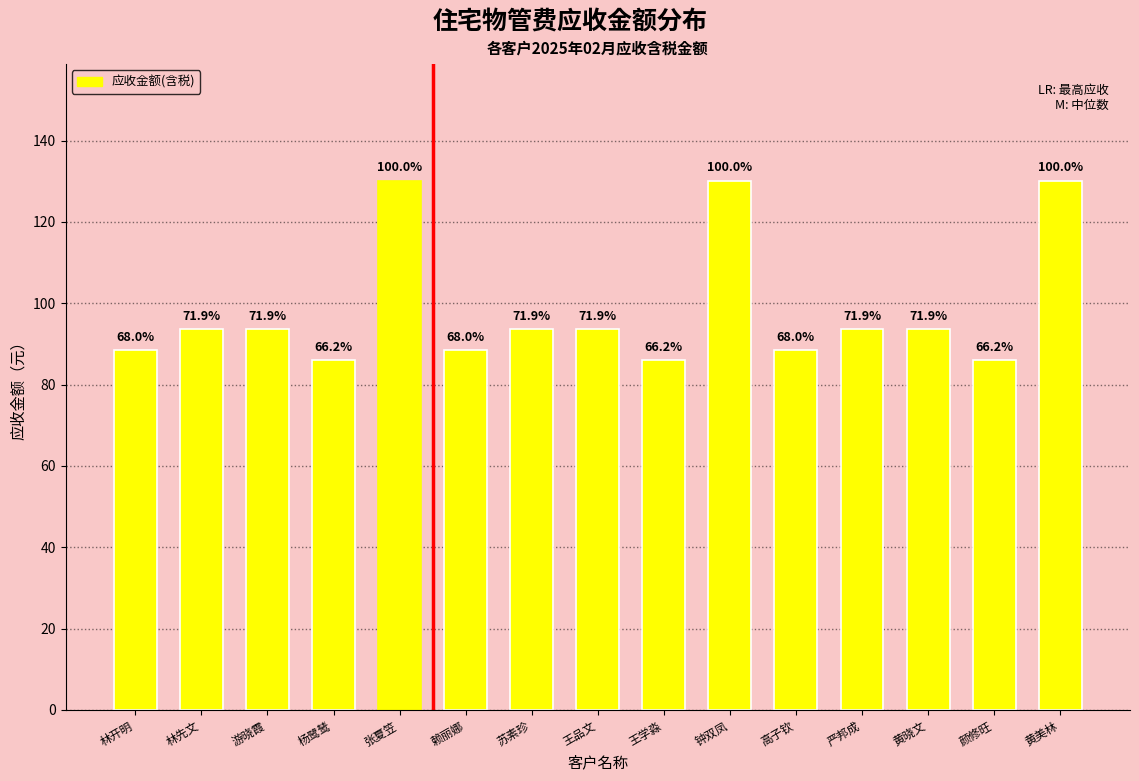

List the labels in order of value, smallest first.

杨鹭鸶, 王学淼, 颜修旺, 林开明, 赖丽娜, 高子钦, 林先文, 游晓霞, 苏素珍, 王品文, 严邦成, 黄晓文, 张夏笠, 钟双凤, 黄美林